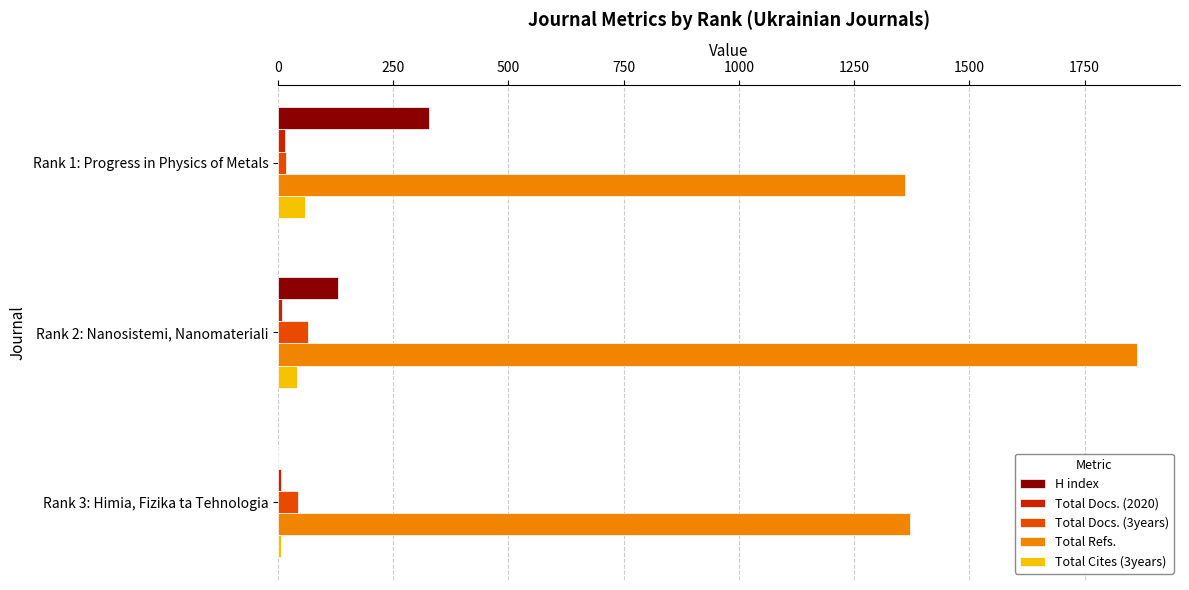

At which label is H index closest to 163?

Rank 2: Nanosistemi, Nanomateriali